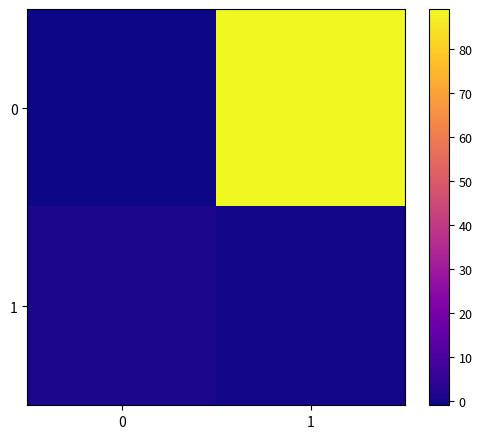

Reading right to left, extract all data points from this chart.

0: 1=89	0=-1
1: 1=0	0=1